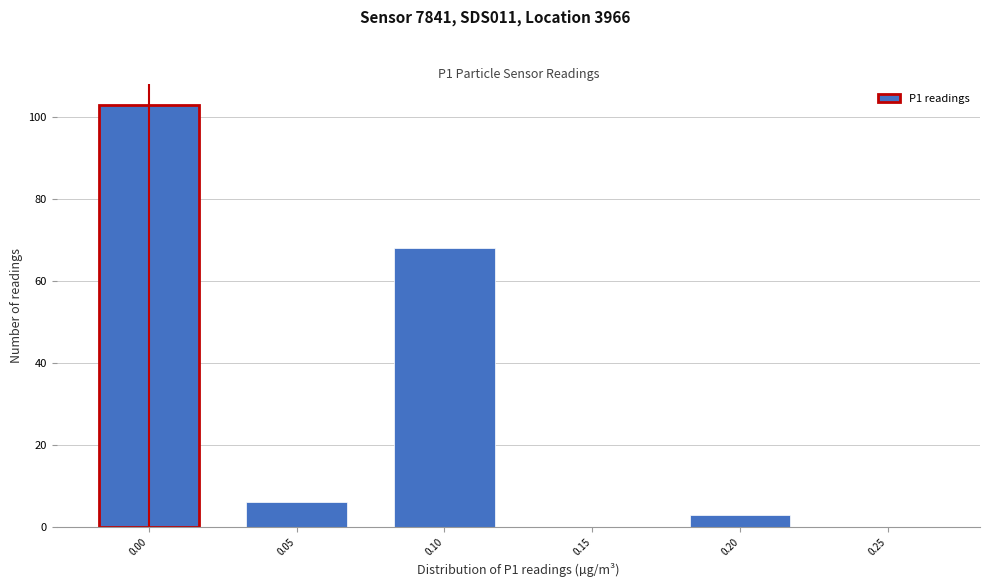

What is the height of the bar covering -0.025 to 0.025 on the x-axis? The values are not printed on the chart, so give them approximately, as read against the axis.

104